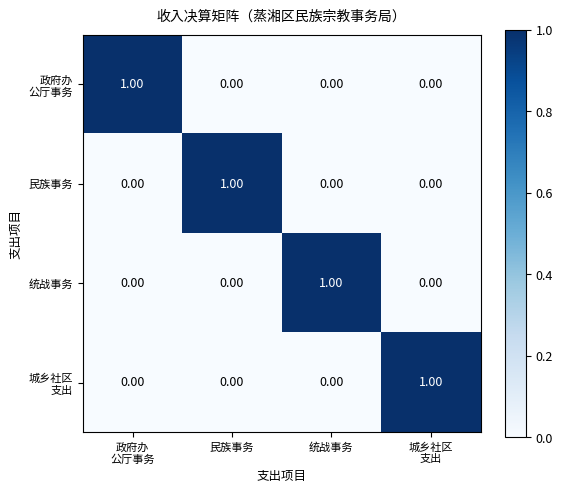

What is the difference between the maximum and minimum values in the 统战事务 series?

1